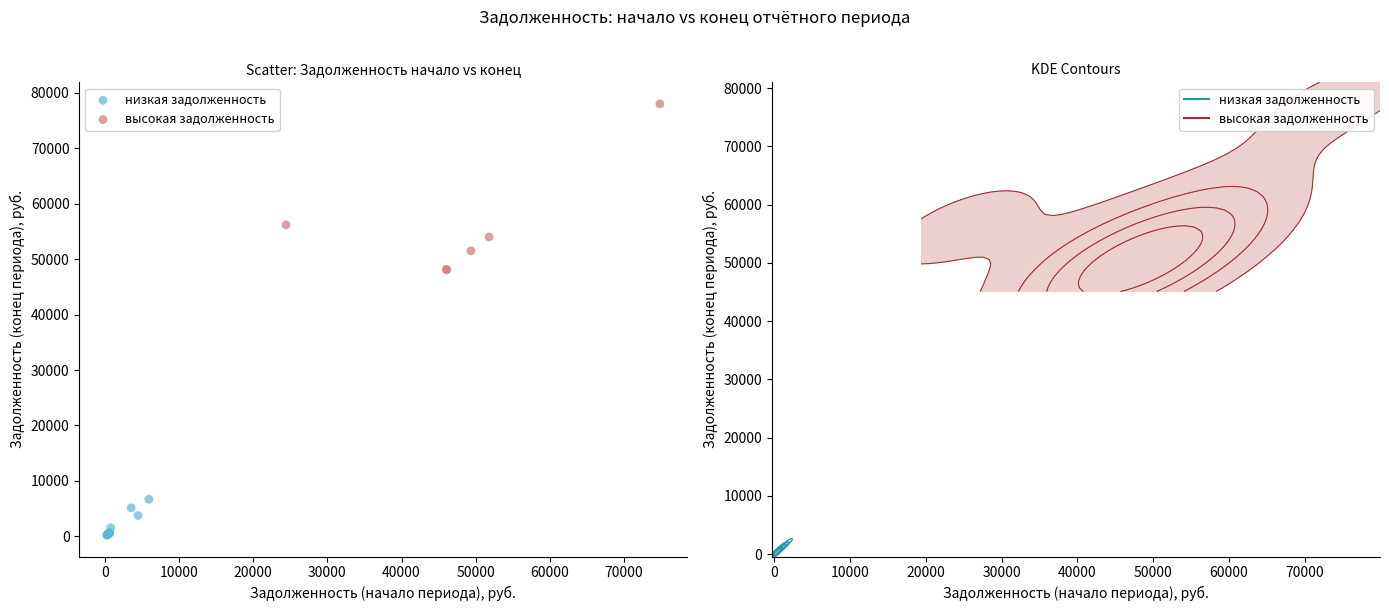

Which series has the largest Y range (max minus min)?

высокая задолженность